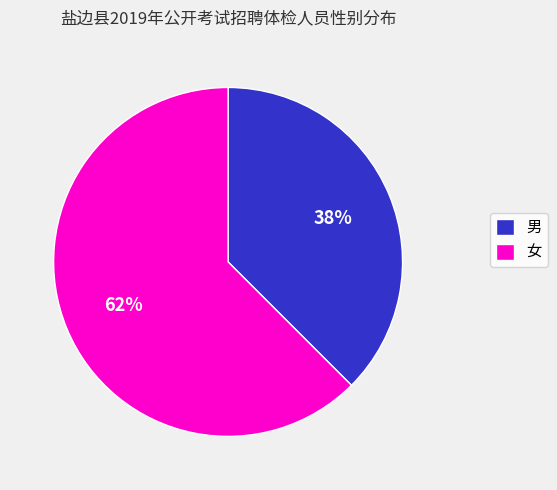

To the nearest percent, what is the average slice percentage?

50%